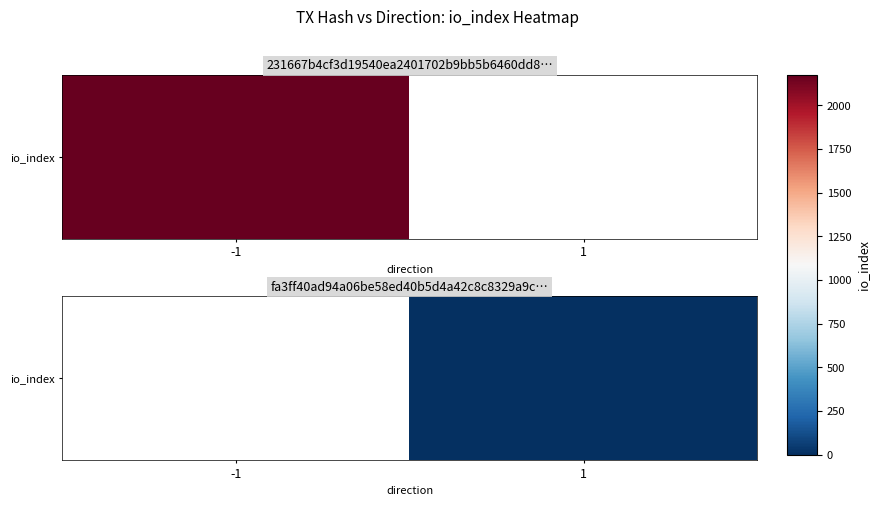

List the labels in order of value, smallest first.

-1, 1